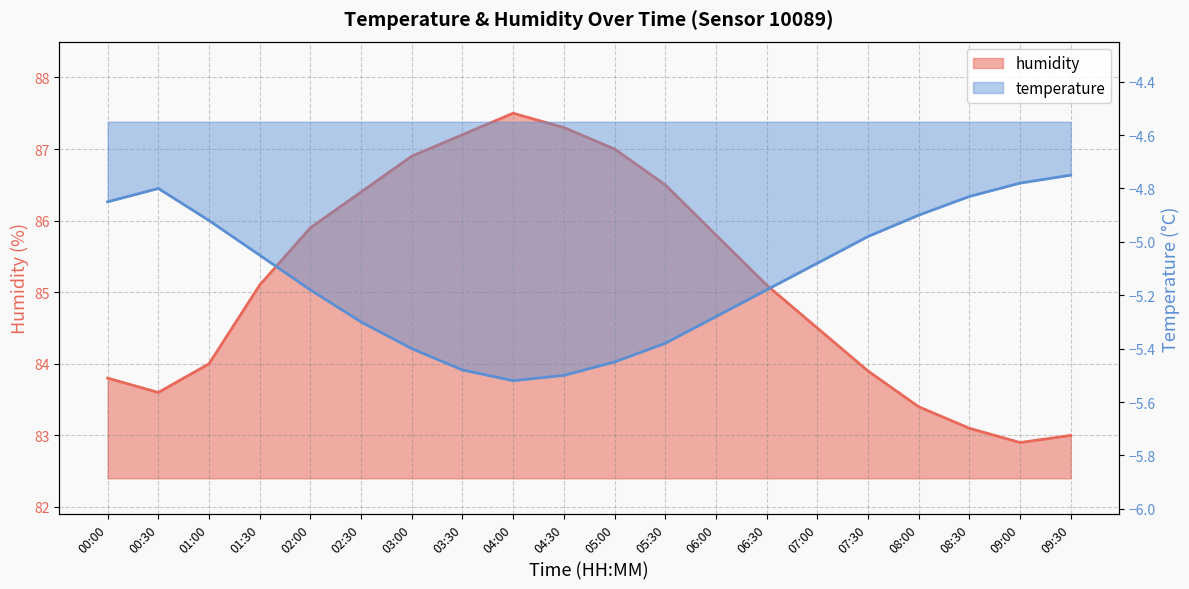

True or false: humidity and temperature intersect in this chart.

False